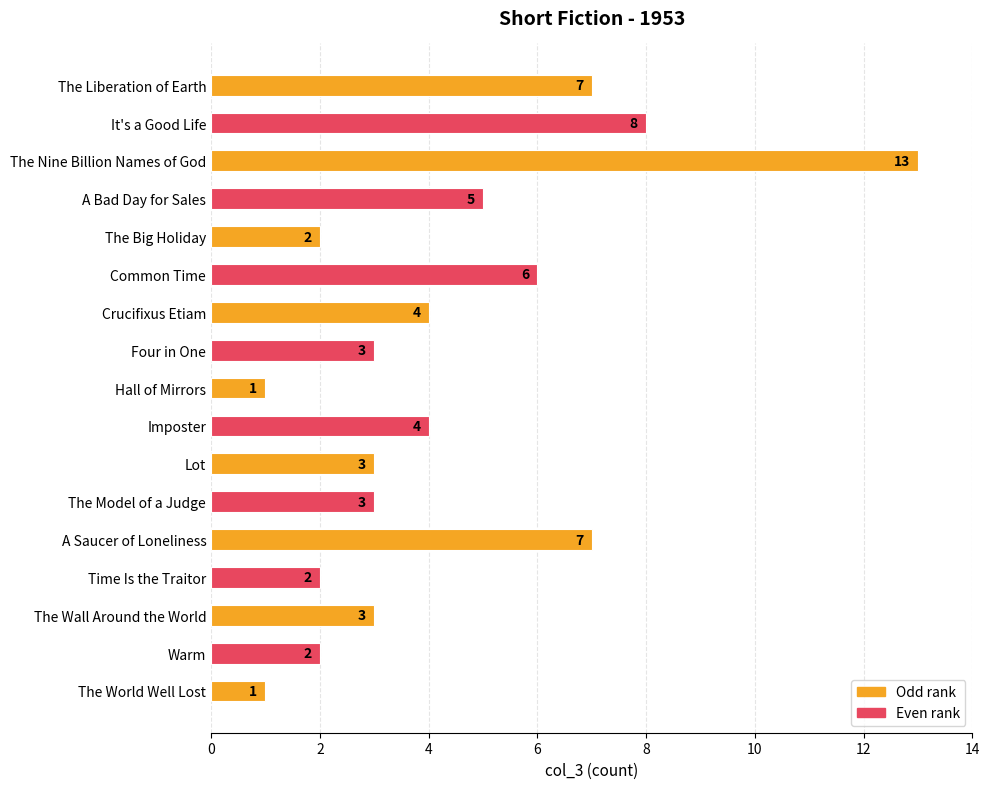

Does the chart contain any negative values?

No